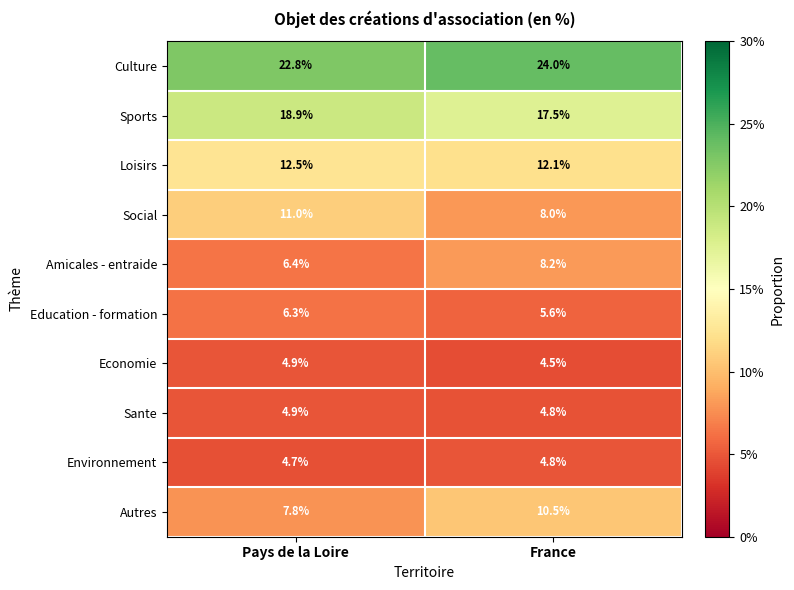

Is the value of Loisirs at Pays de la Loire greater than the value of Amicales - entraide at France?

Yes